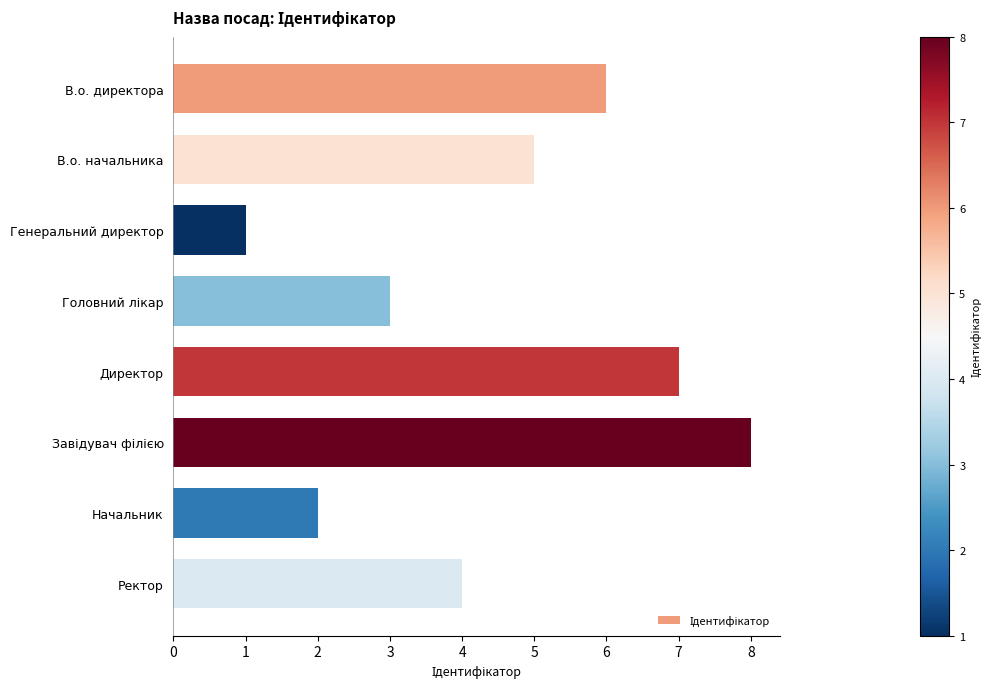

What is the difference between the maximum and second lowest values?

6